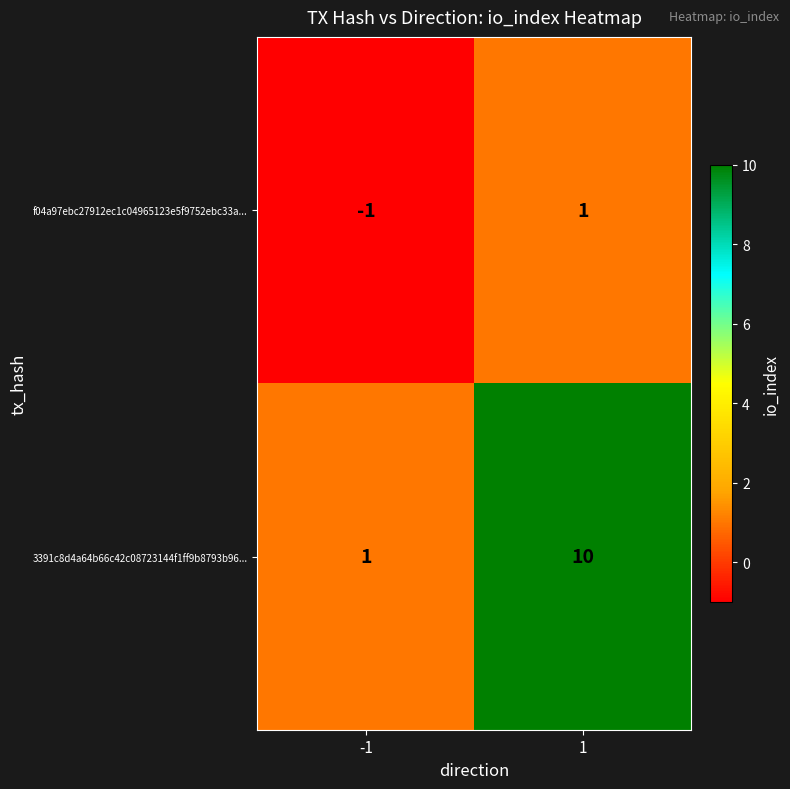

At which category does the chart reach its peak across all series?

1